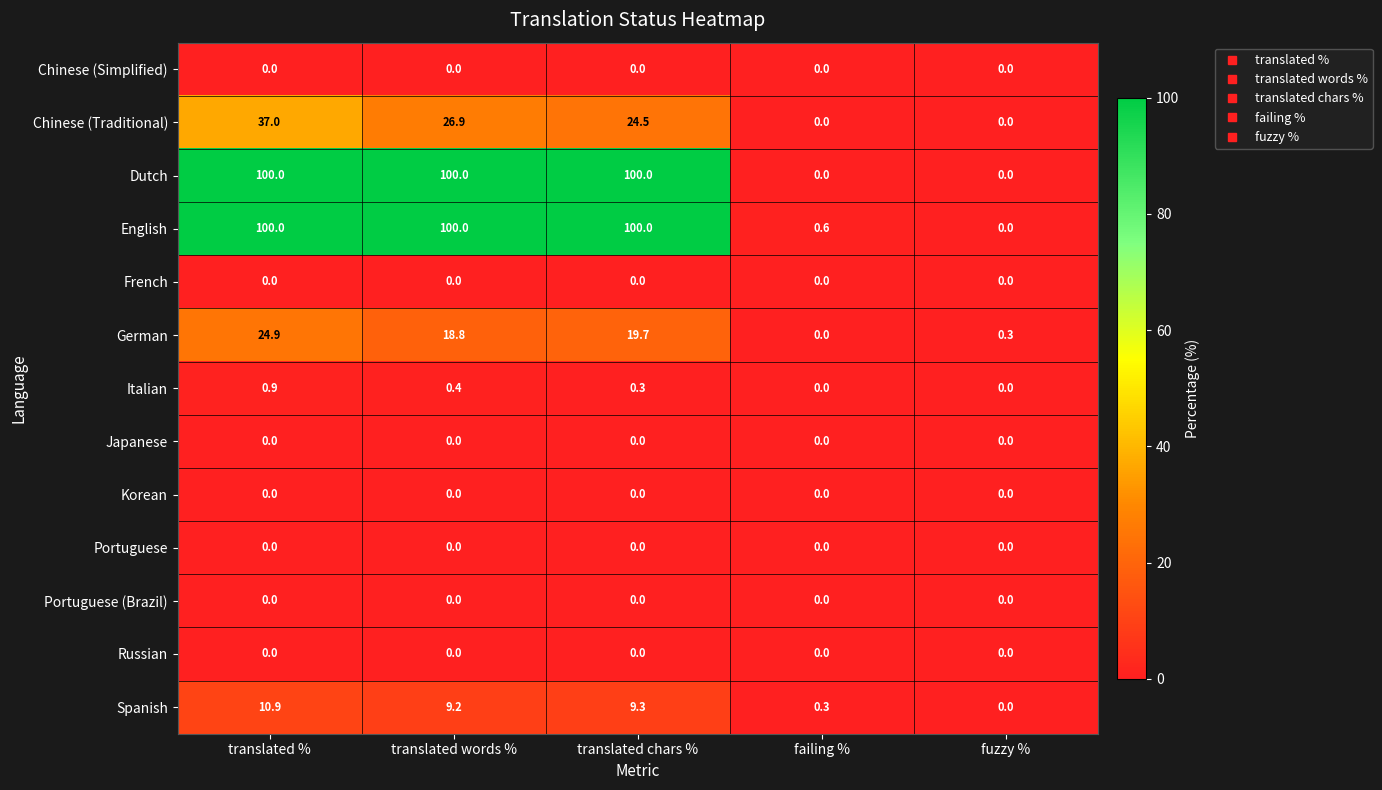

What is the greatest value displayed?

100.0